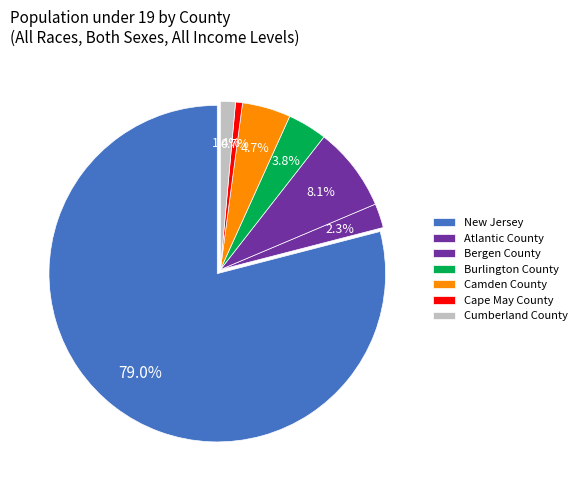

Rank the categories by value from lowest to highest.

Cape May County, Cumberland County, Atlantic County, Burlington County, Camden County, Bergen County, New Jersey